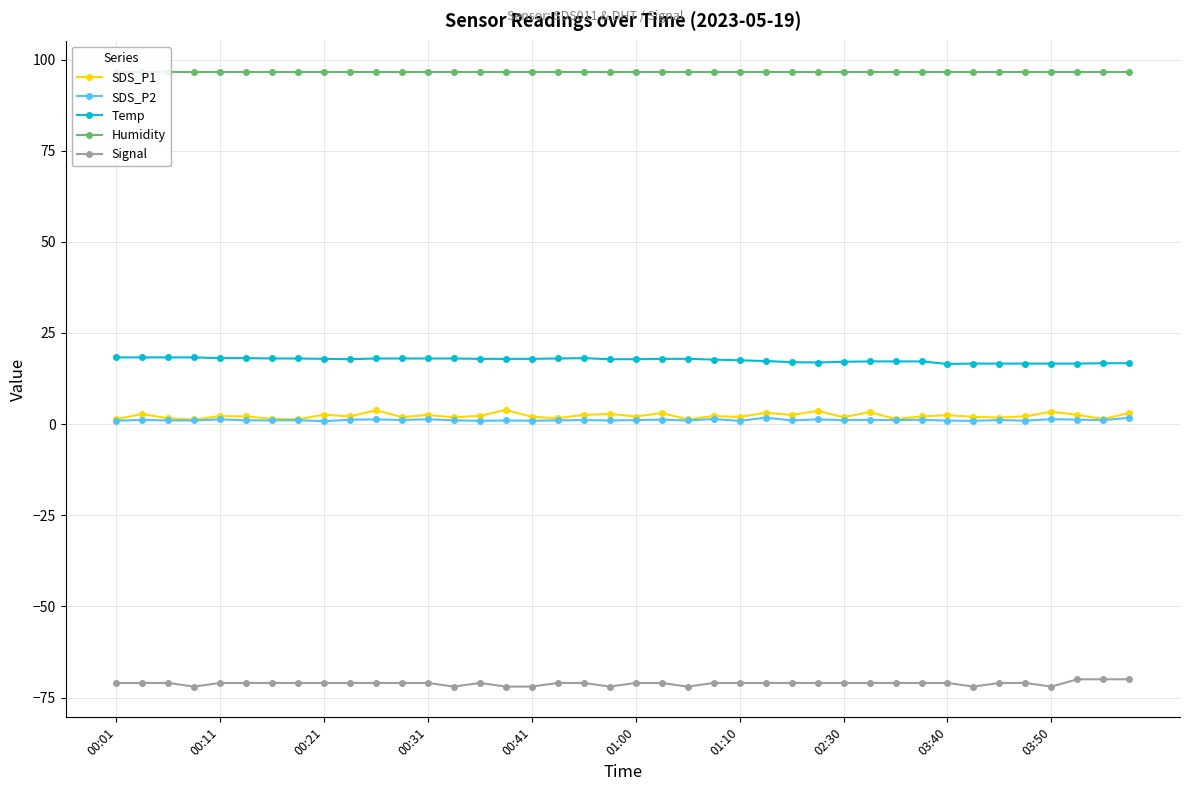

Which series has the largest total across all categories?

Humidity